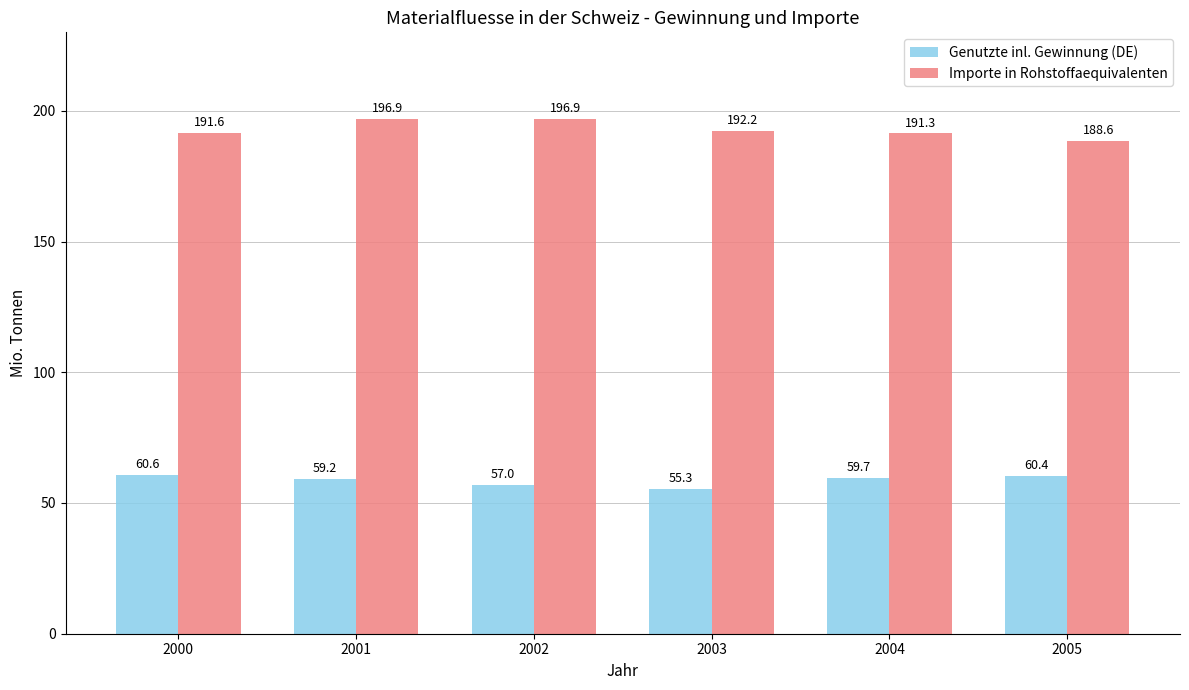

What is the smallest value displayed?

55.3